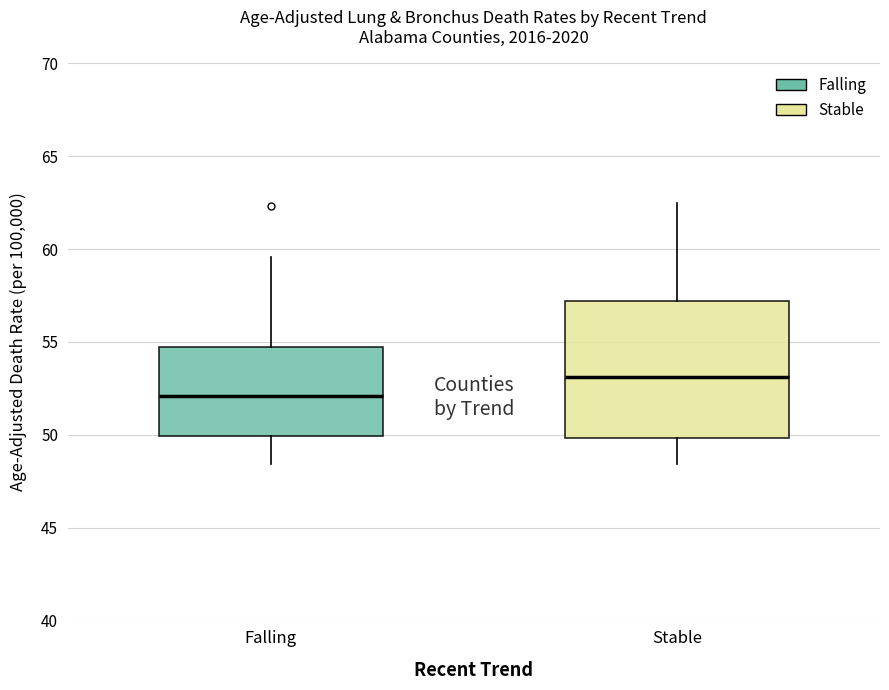

Reading left to right, transcribe this box plot: for each box, give where its median line is, the range the box spans, and where its two whiskers end, as read against the y-axis. The values are not printed on the chart, so give them approximately, as read against the axis.

Falling: median 52.0, box 50.0 to 55.0, whiskers 48.5 to 59.5
Stable: median 53.0, box 50.0 to 57.0, whiskers 48.5 to 62.5